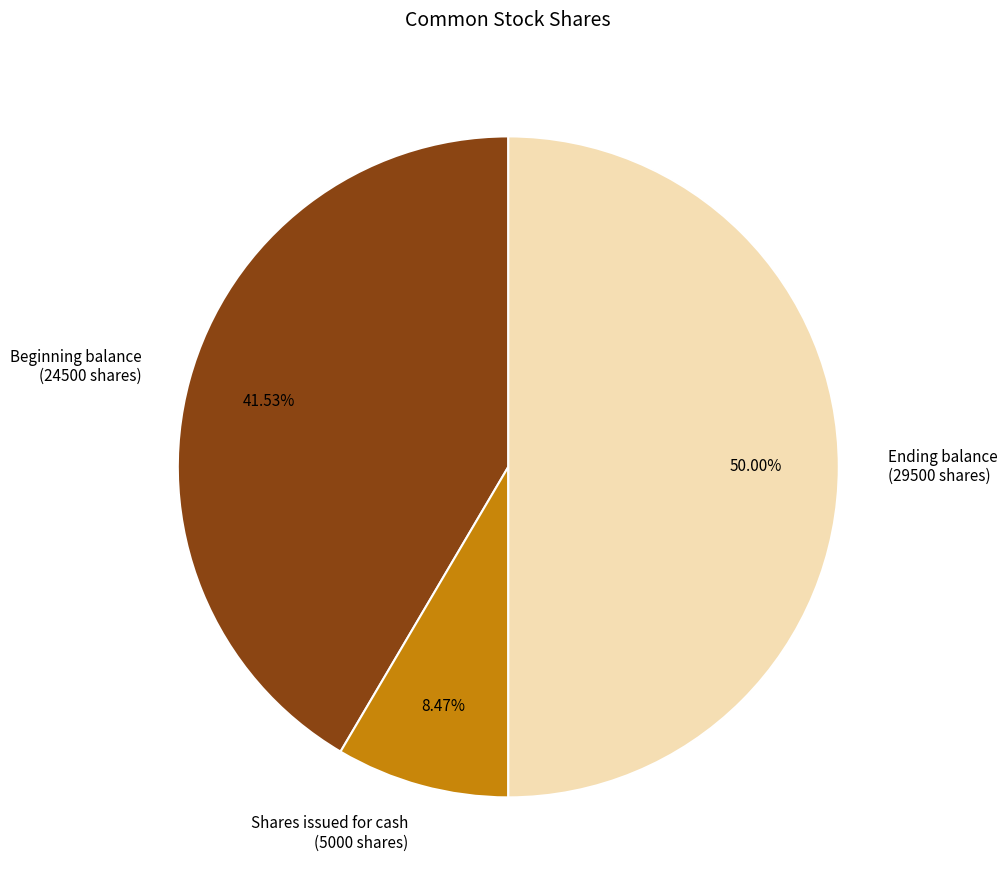

Is the sum of Shares issued for cash (5000 shares) and Ending balance (29500 shares) greater than half?

Yes